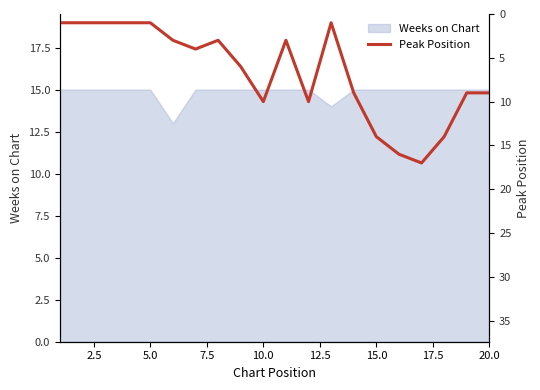

Is it true that Weeks on Chart equals 15 at 20.0?

True